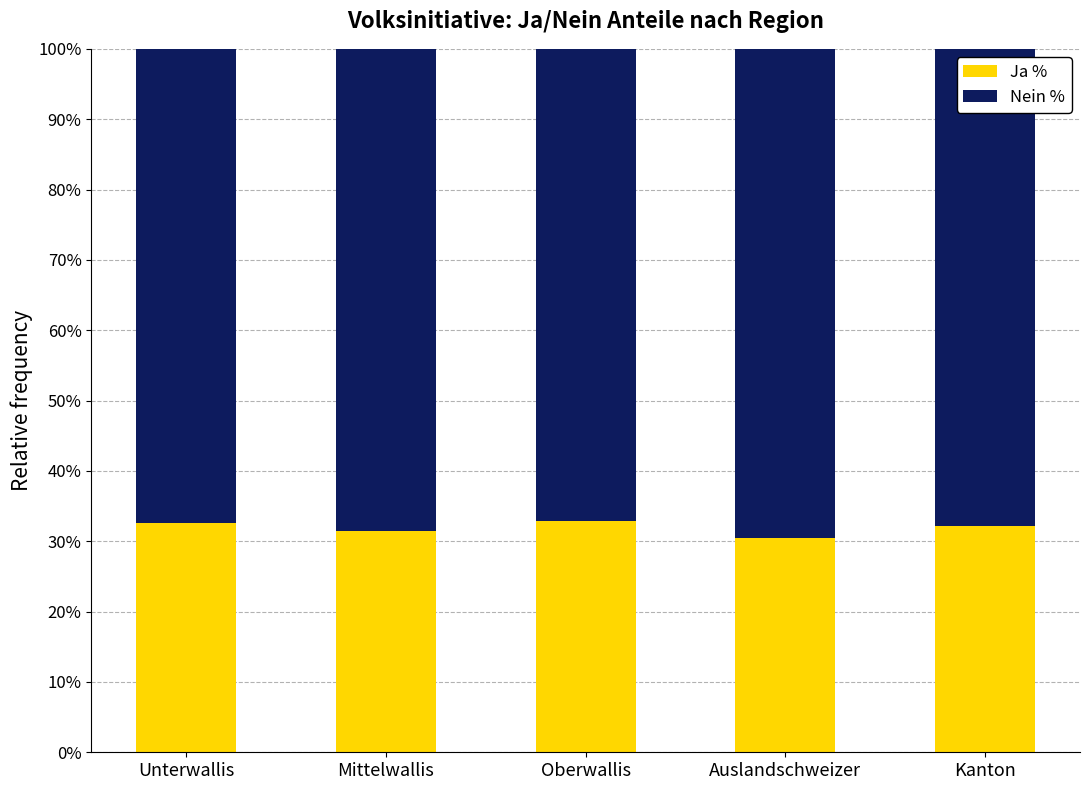

What is the total value across all series at Mittelwallis?

100.0